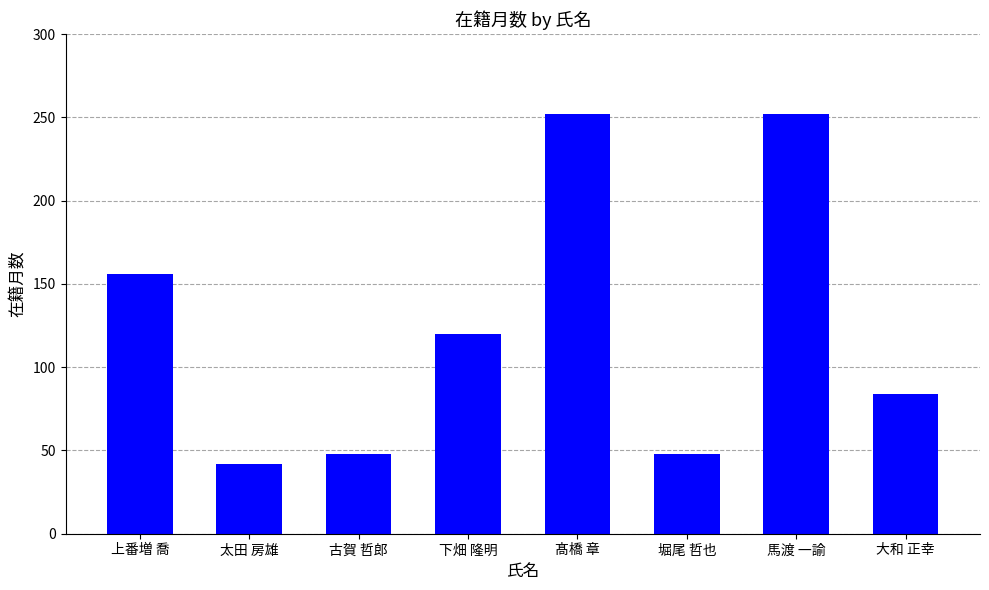

What is the approximate value at 馬渡 一諭, to the nearest 50?

250